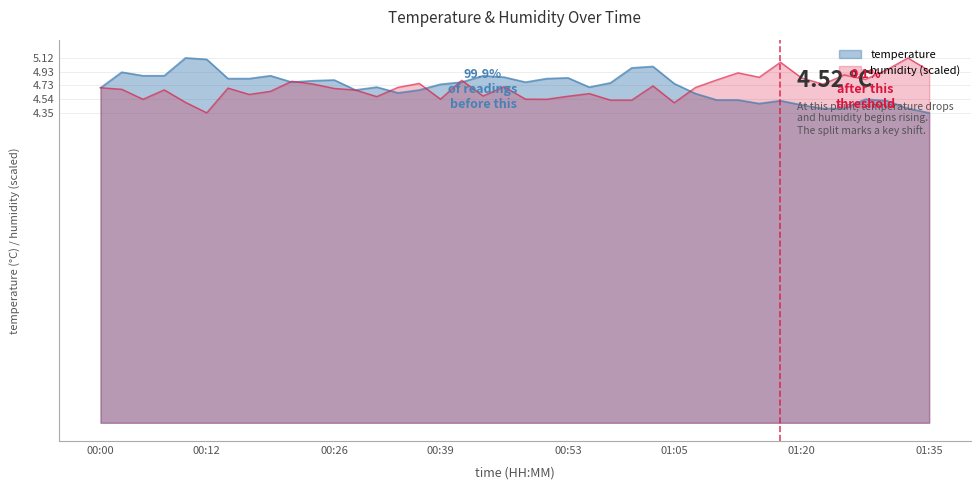

Is the value of temperature at 00:24 greater than the value of humidity at 00:56?

Yes